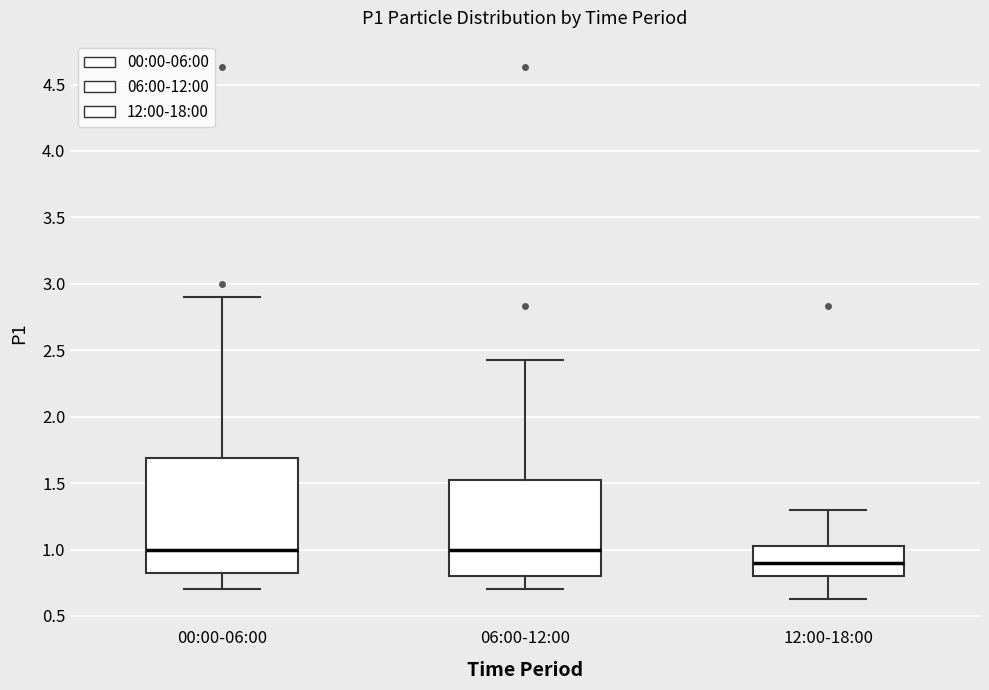

Where does the upper whisker of the box for 00:00-06:00 end on the y-axis? The values are not printed on the chart, so give them approximately, as read against the axis.

2.90